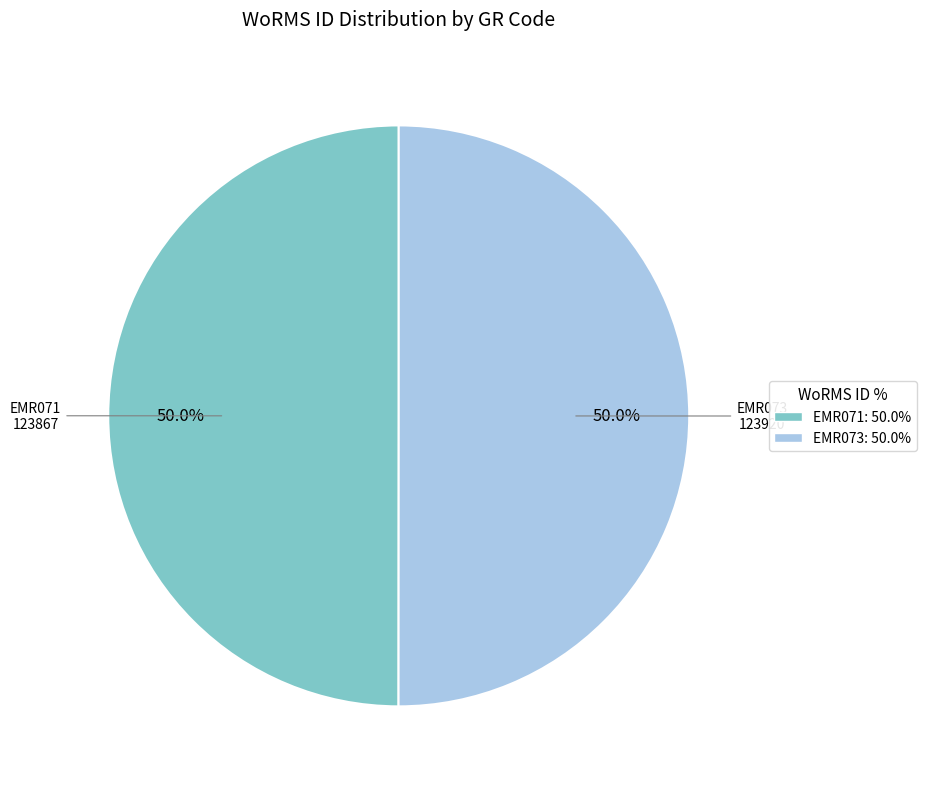

To the nearest percent, what portion does EMR073 represent?

50%